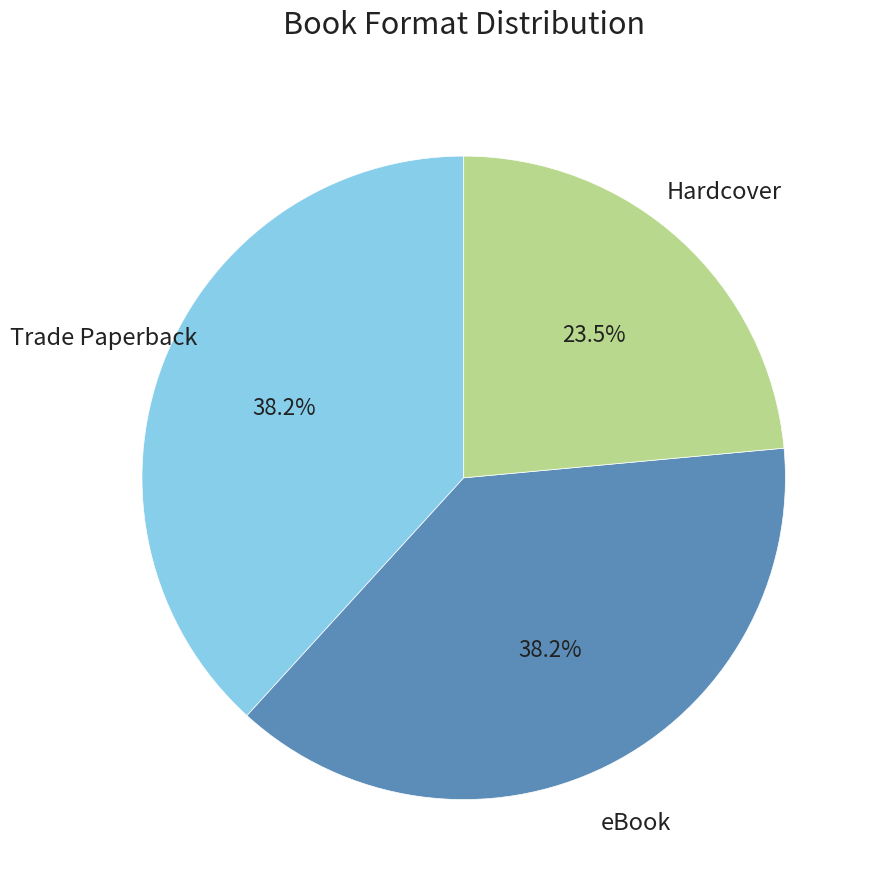

To the nearest percent, what portion does eBook represent?

38%